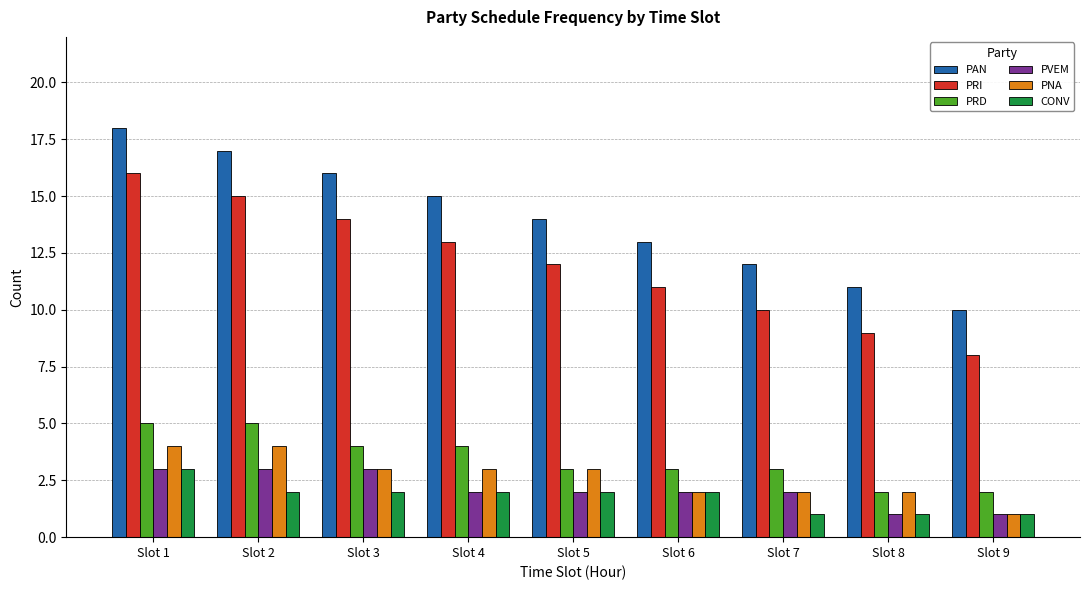

How many bars are there in each group?

6